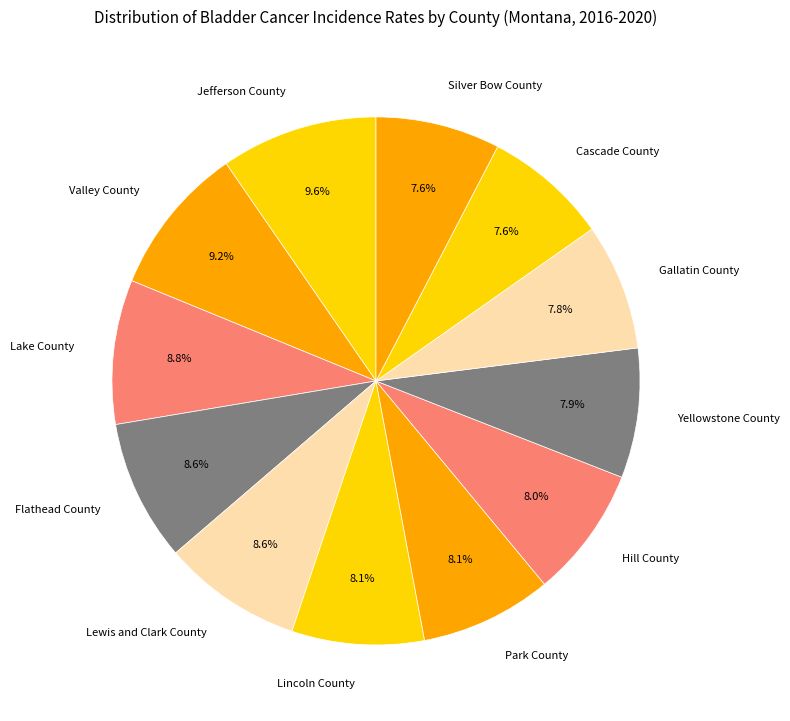

To the nearest percent, what is the difference between the largest and smallest slice percentages?

2%